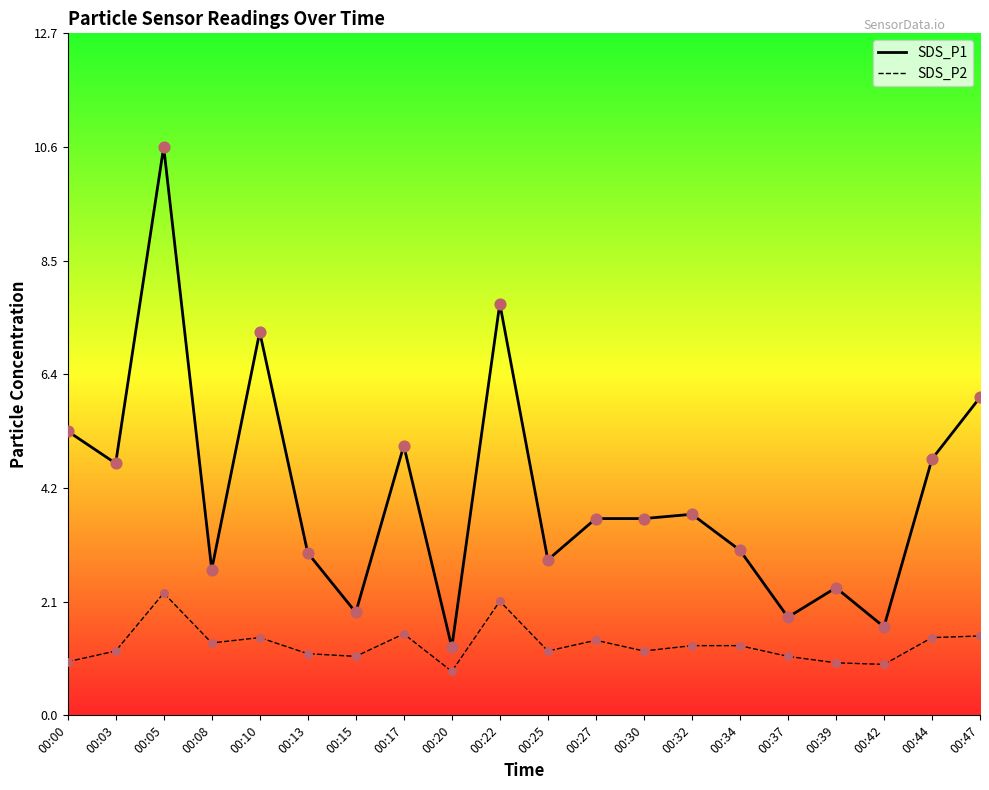

Is the value of SDS_P1 at 00:17 greater than the value of SDS_P2 at 00:25?

Yes